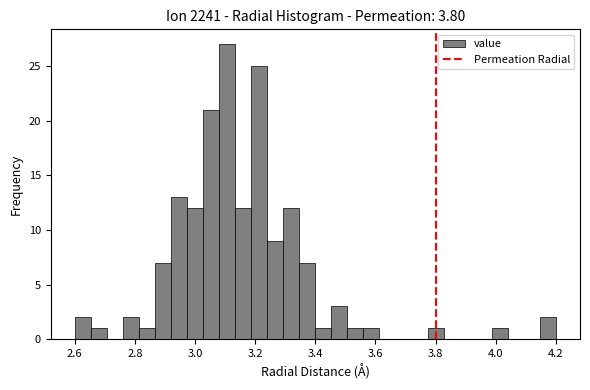

Read against the x-axis, roughly where is the centre of the tallest bar?

3.10